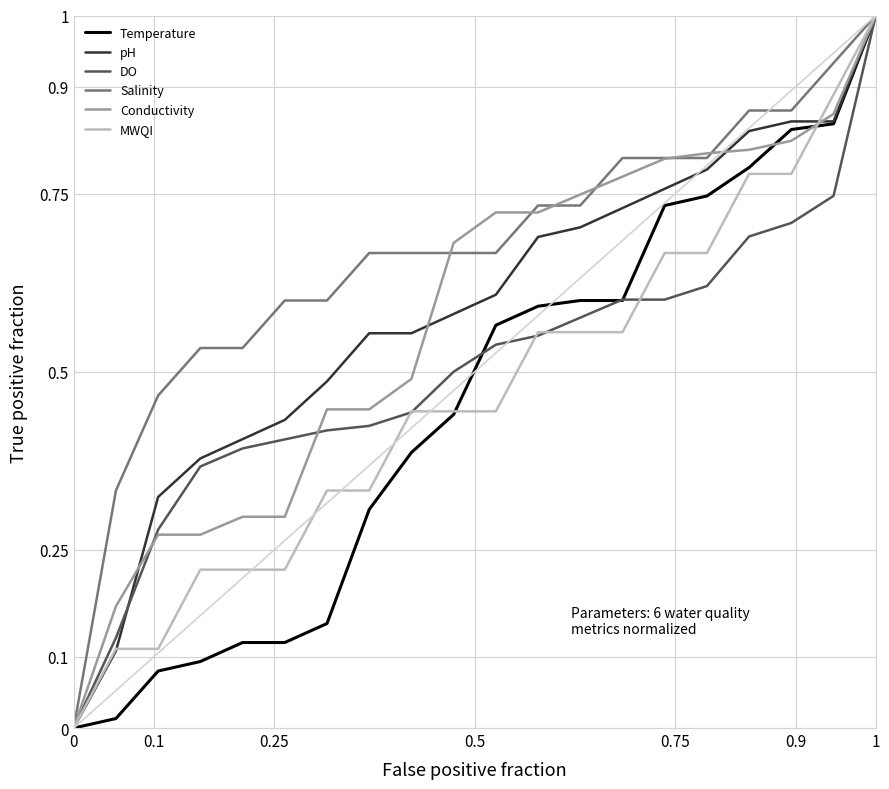

Which series has the largest total across all categories?

Salinity